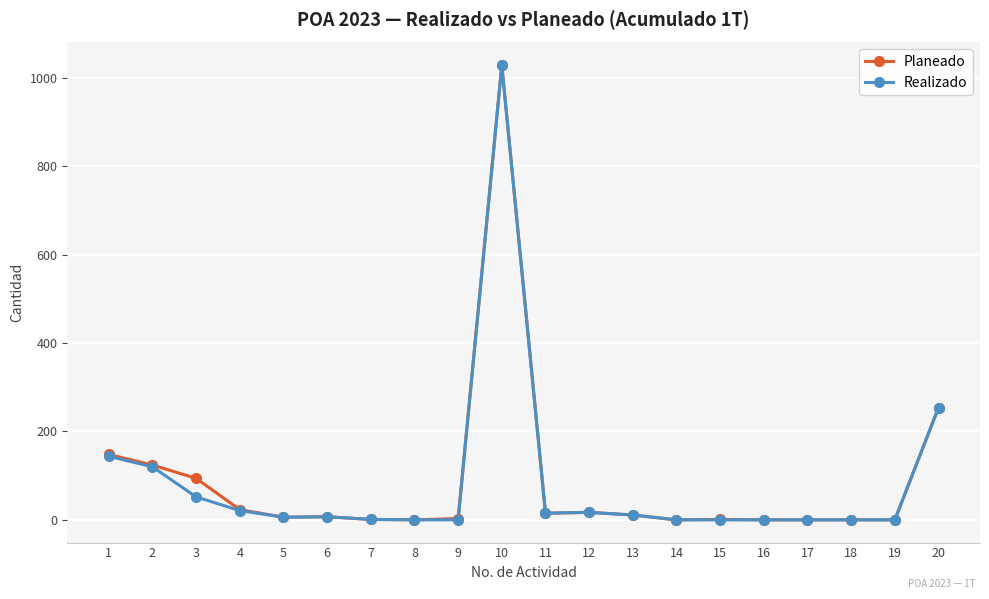

Where does the Realizado series first go above 7?

1